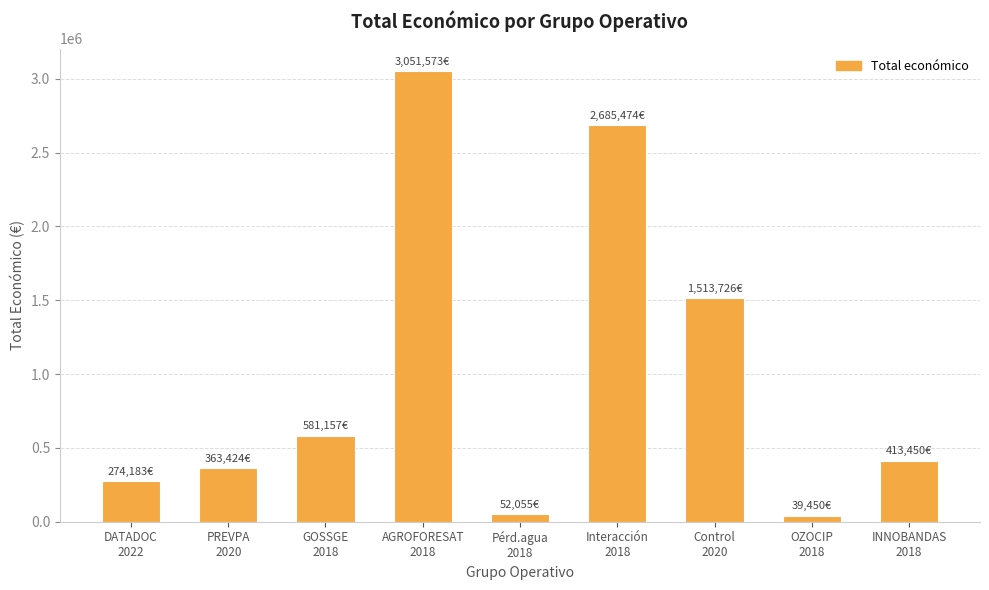

What is the approximate value at PREVPA
2020?

363424